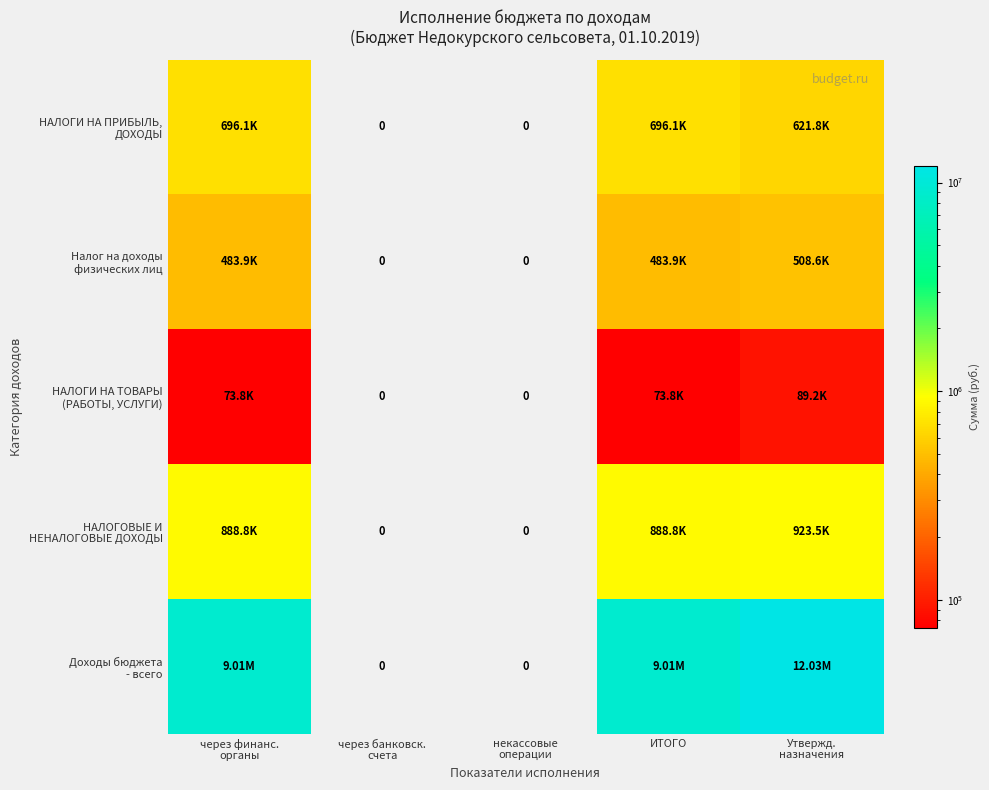

What is the sum of the НАЛОГИ НА ПРИБЫЛЬ, ДОХОДЫ values at Утвержд. назначения and через финанс. органы?

1317934.1